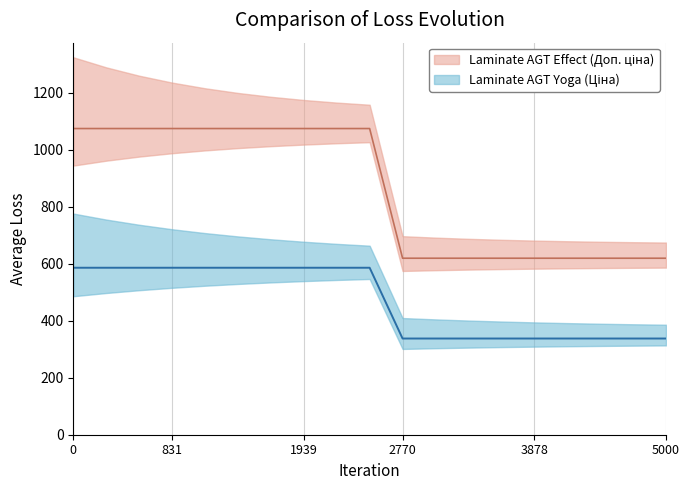

True or false: Ціна and Доп. ціна intersect in this chart.

False